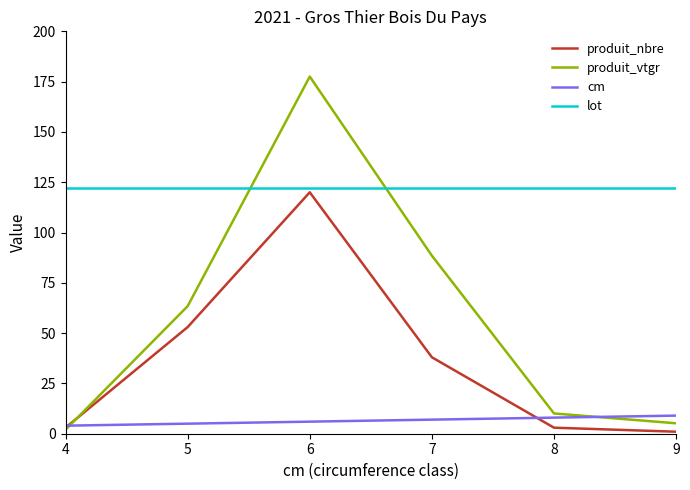

At how many categories does at least one series exceed 105?

6